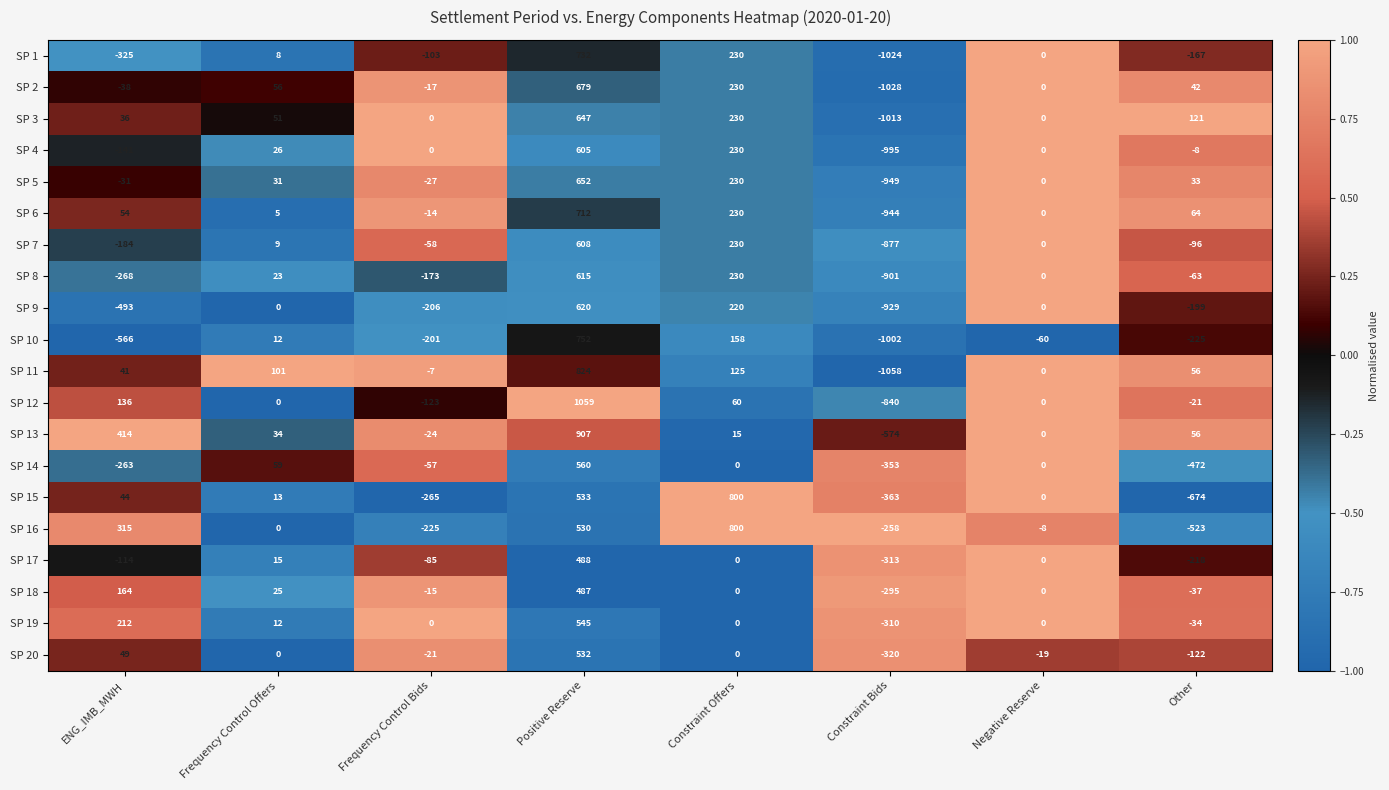

The value of SP 5 at Positive Reserve is 652. True or false?

True